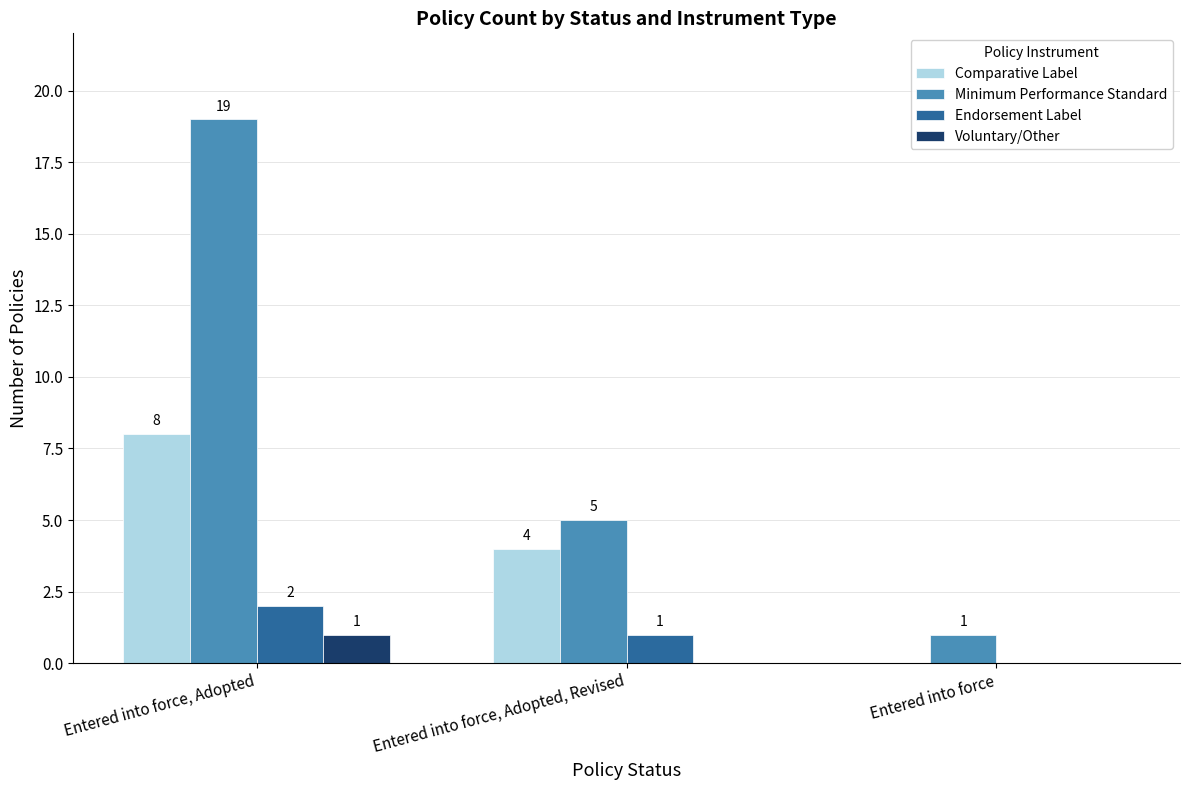

Reading right to left, transcribe all the data shown in this chart.

Comparative Label: Entered into force=0	Entered into force, Adopted, Revised=4	Entered into force, Adopted=8
Minimum Performance Standard: Entered into force=1	Entered into force, Adopted, Revised=5	Entered into force, Adopted=19
Endorsement Label: Entered into force=0	Entered into force, Adopted, Revised=1	Entered into force, Adopted=2
Voluntary/Other: Entered into force=0	Entered into force, Adopted, Revised=0	Entered into force, Adopted=1